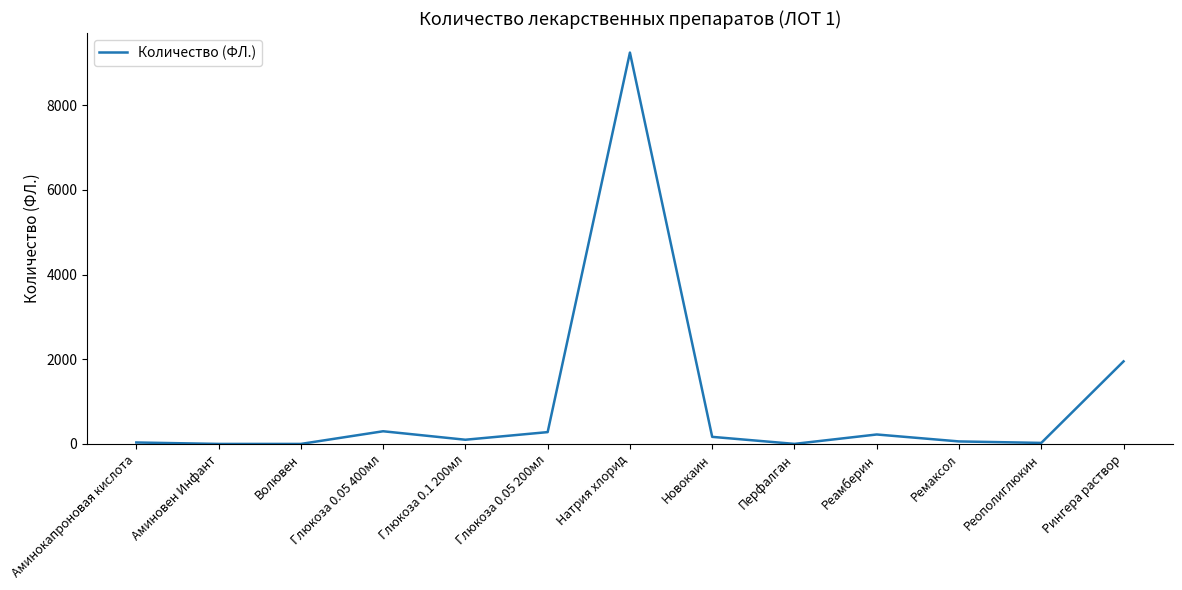

The value at Натрия хлорид is 9240. True or false?

True